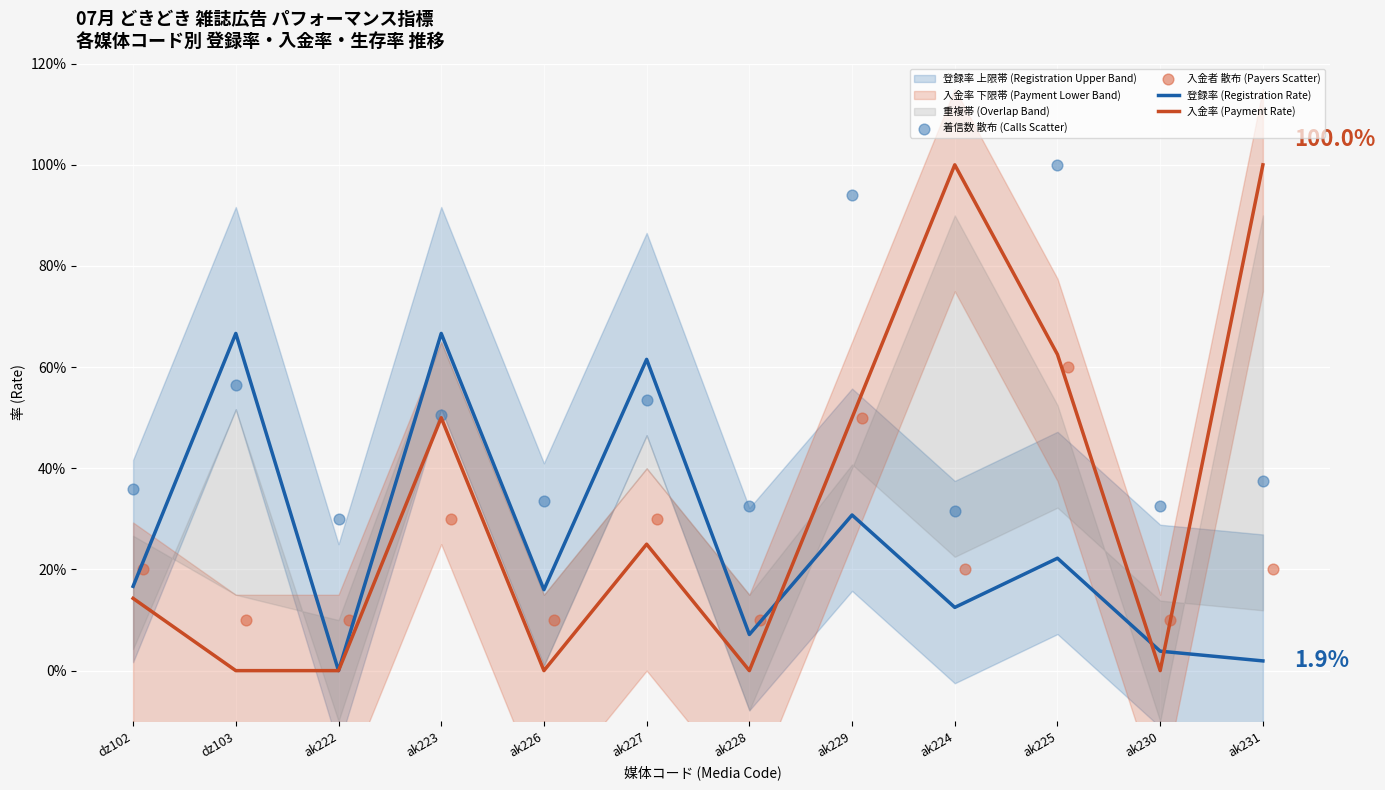

Is the value of 入金者 散布 (Payers Scatter) at dz102 greater than the value of 着信数 散布 (Calls Scatter) at ak223?

No